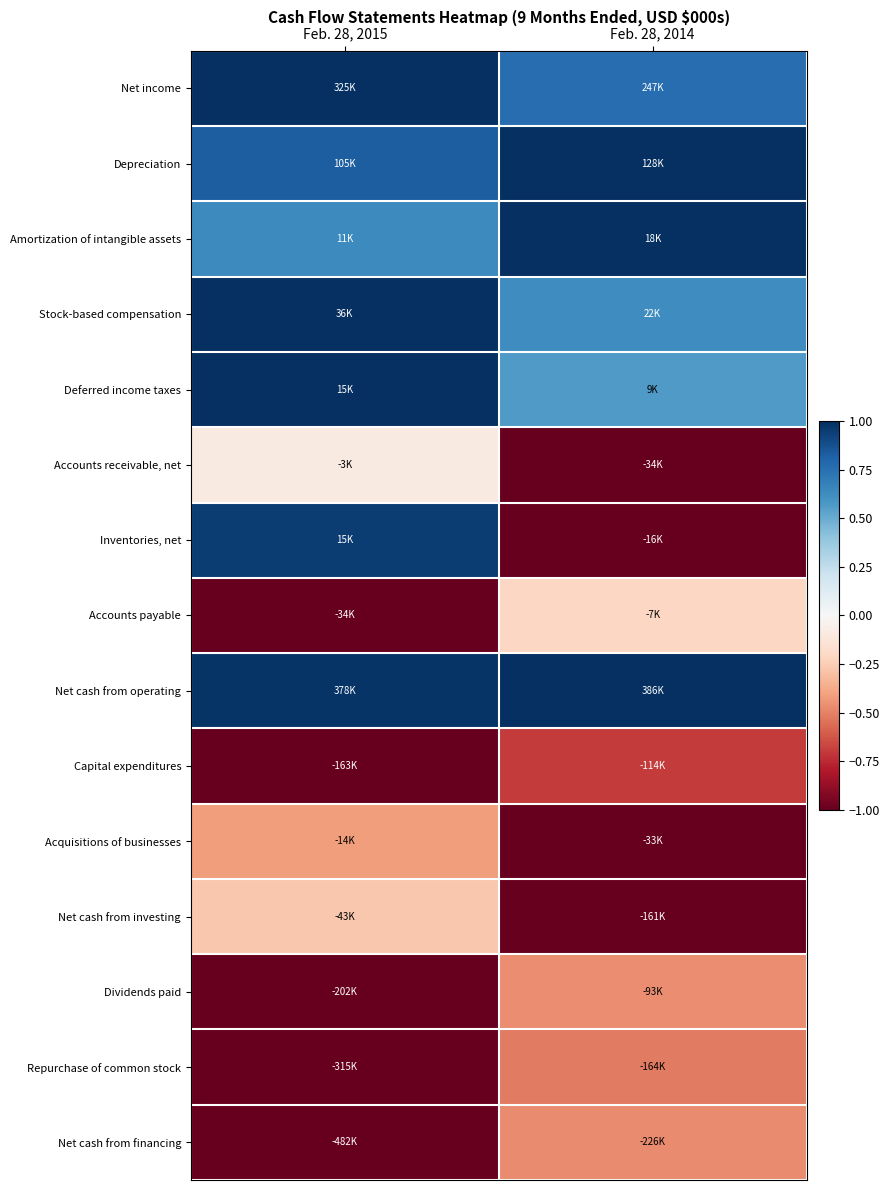

Between Feb. 28, 2015 and Feb. 28, 2014, which is larger?

Feb. 28, 2015